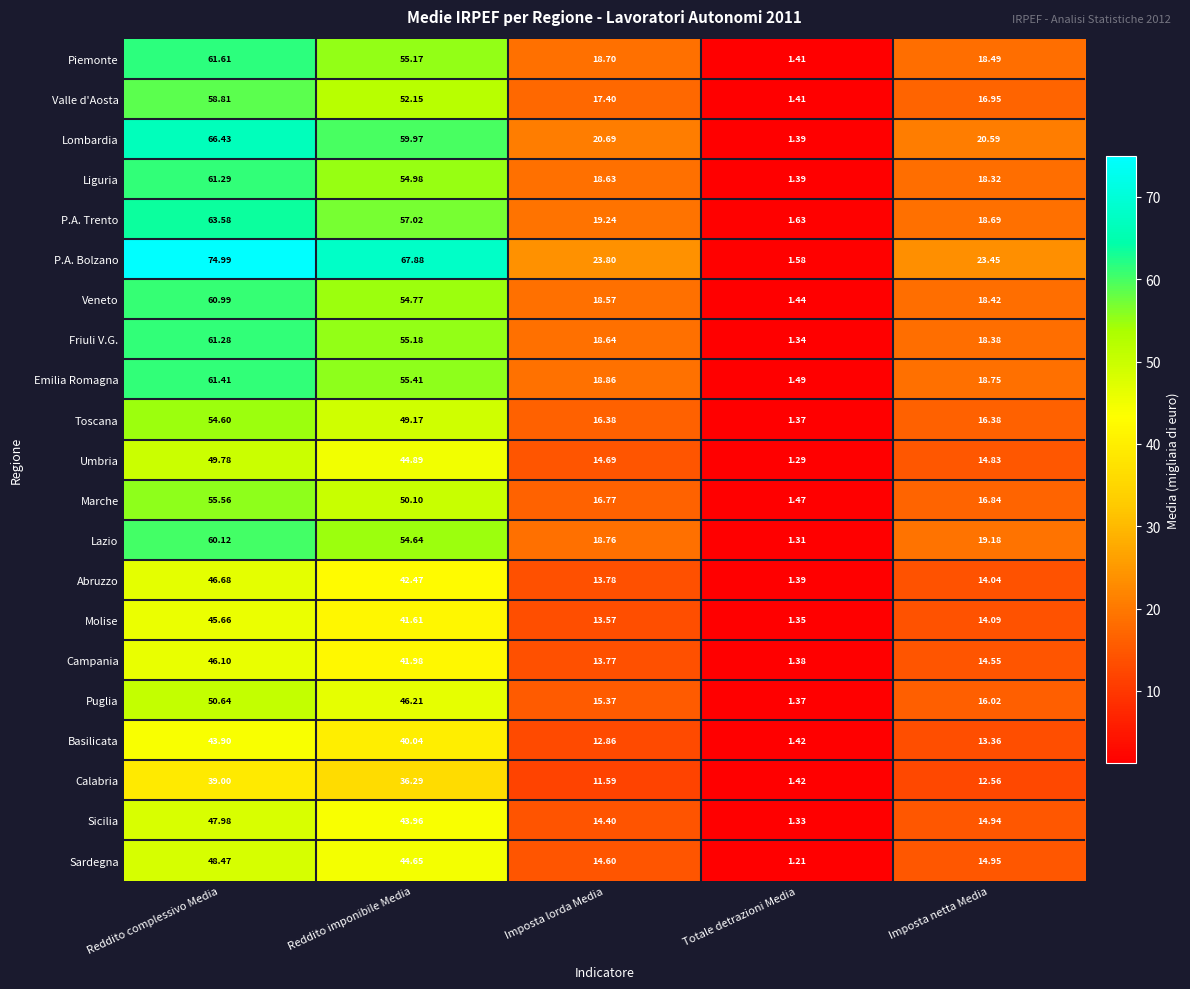

Which label corresponds to the largest value in the chart?

Reddito complessivo Media